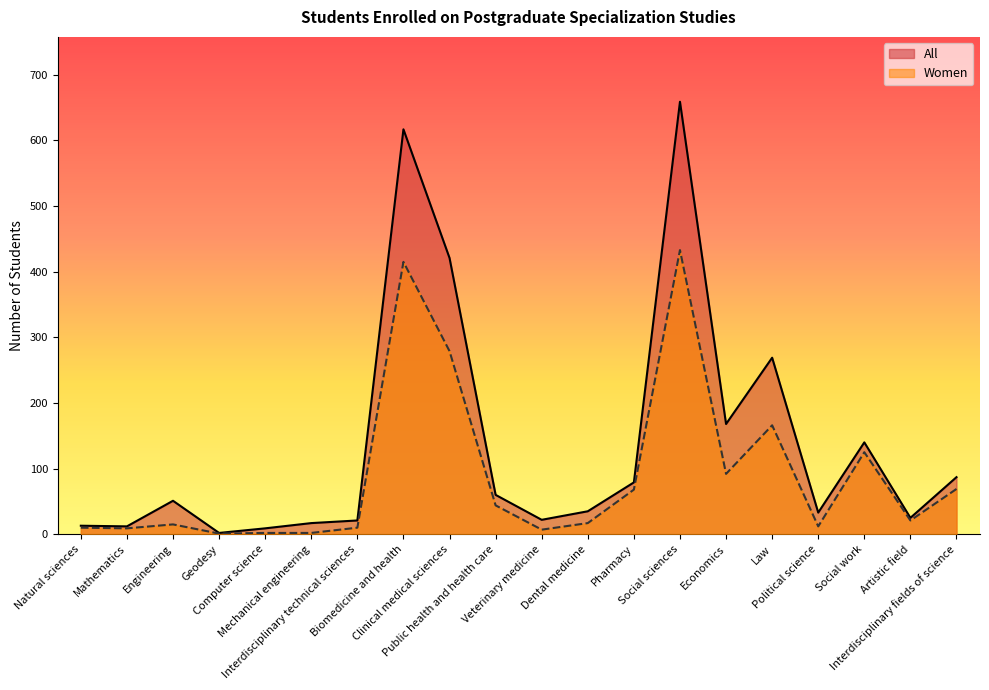

Where does the All series first go above 51?

Biomedicine and health